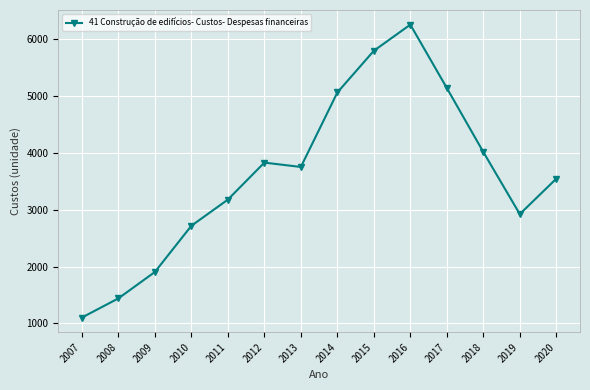

At which category does the data reach its first local valley?

2013